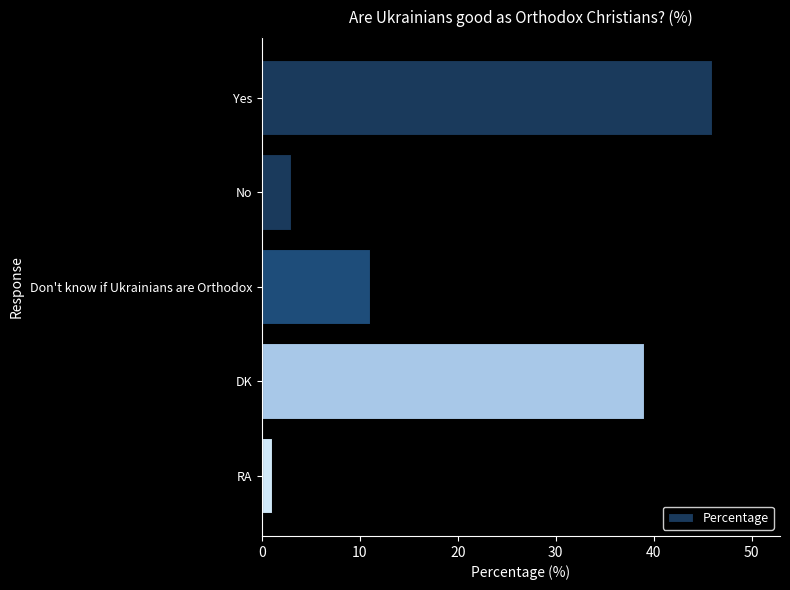

List the labels in order of value, smallest first.

RA, No, Don't know if Ukrainians are Orthodox, DK, Yes